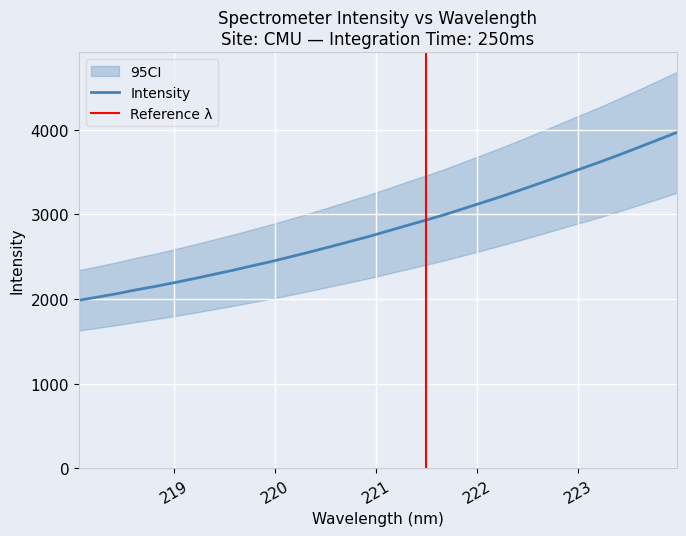

What is the lowest value of the Intensity series?

1986.3